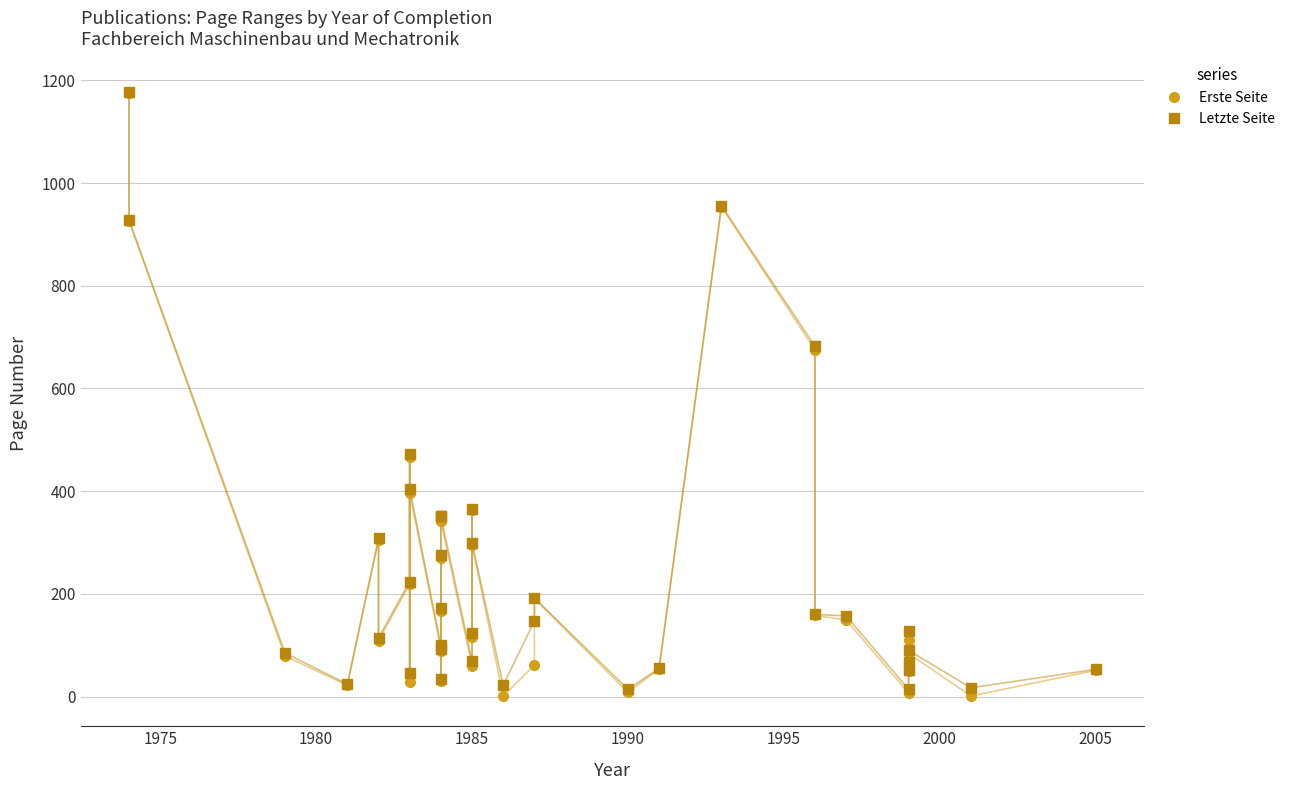

Is it true that Letzte Seite equals 195 at 1985?

False